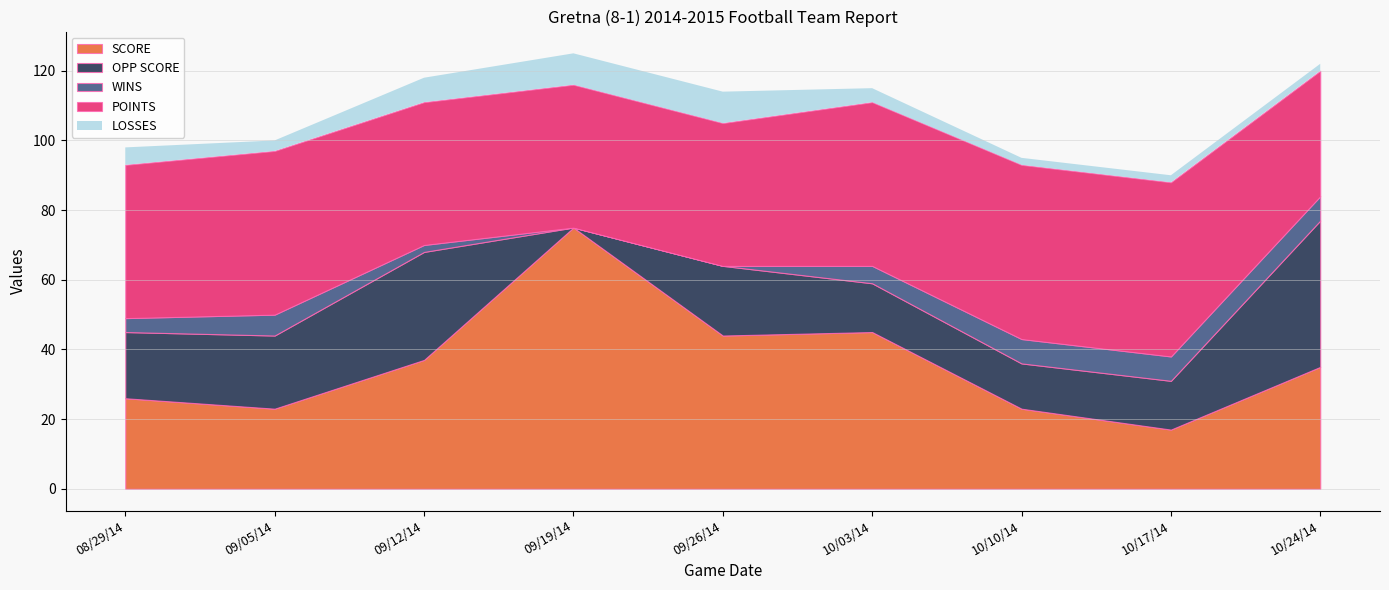

Reading left to right, transcribe all the data shown in this chart.

SCORE: 26	23	37	75	44	45	23	17	35
OPP SCORE: 19	21	31	0	20	14	13	14	42
WINS: 4	6	2	0	0	5	7	7	7
POINTS: 44	47	41	41	41	47	50	50	36
LOSSES: 5	3	7	9	9	4	2	2	2